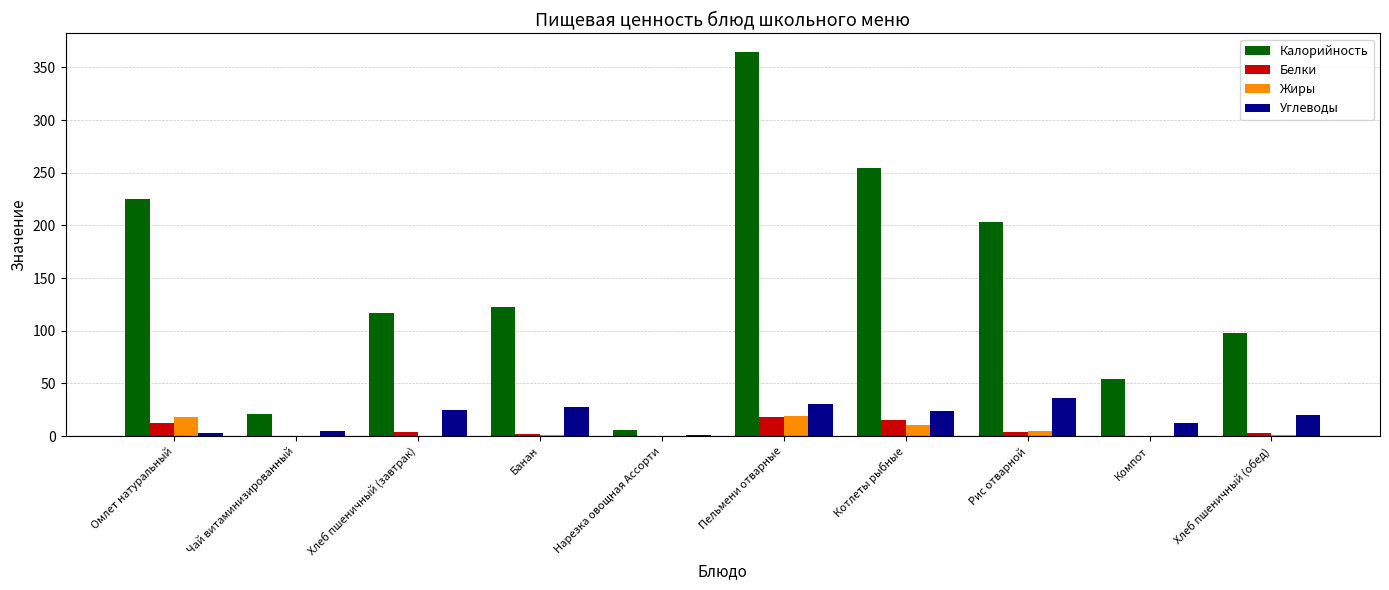

Is the value of Жиры at Чай витаминизированный greater than the value of Калорийность at Компот?

No